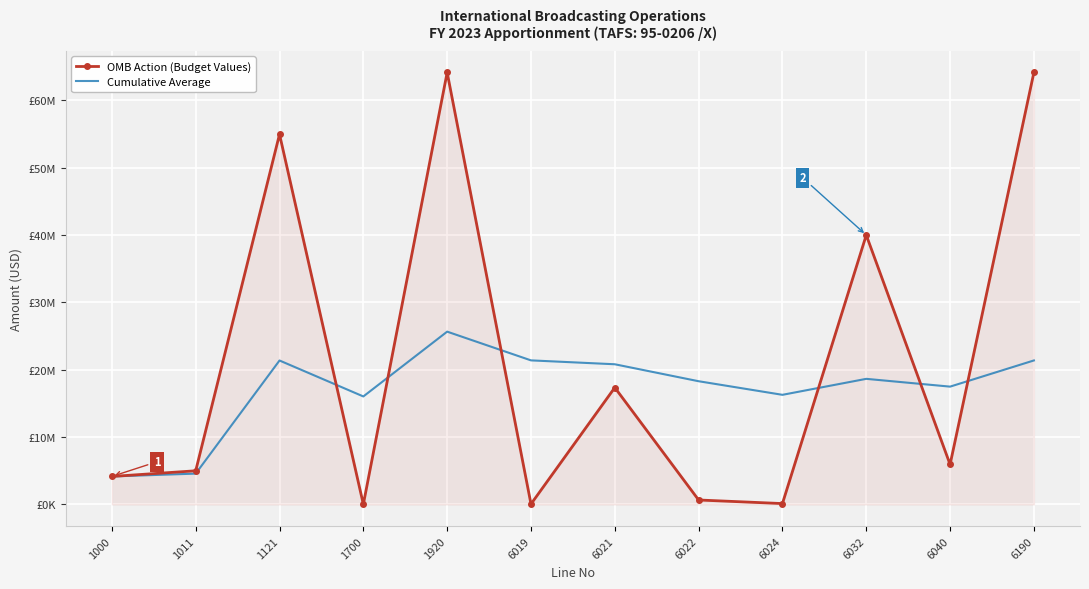

What is the value of the Cumulative Average point at the 8th from the left?

18296952.2